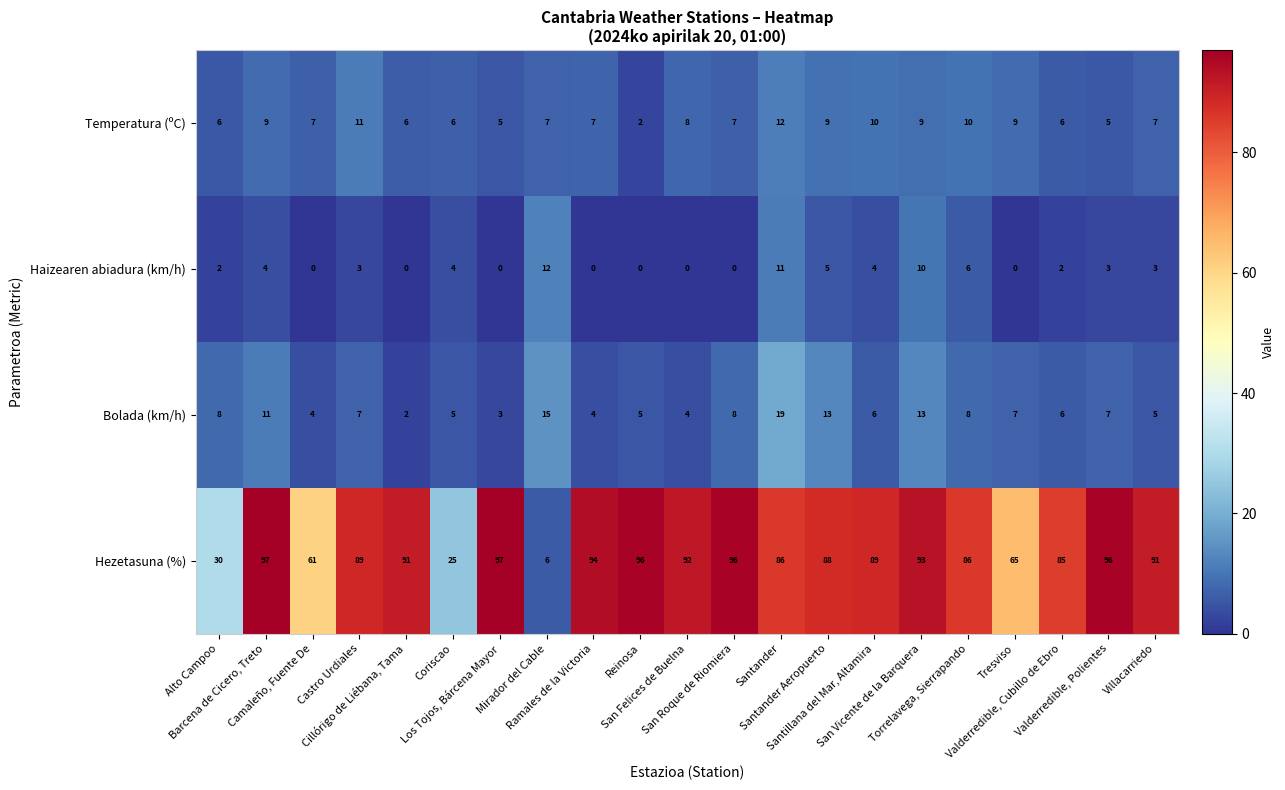

What is the difference between the second highest and second lowest values in the Hezetasuna (%) series?

72